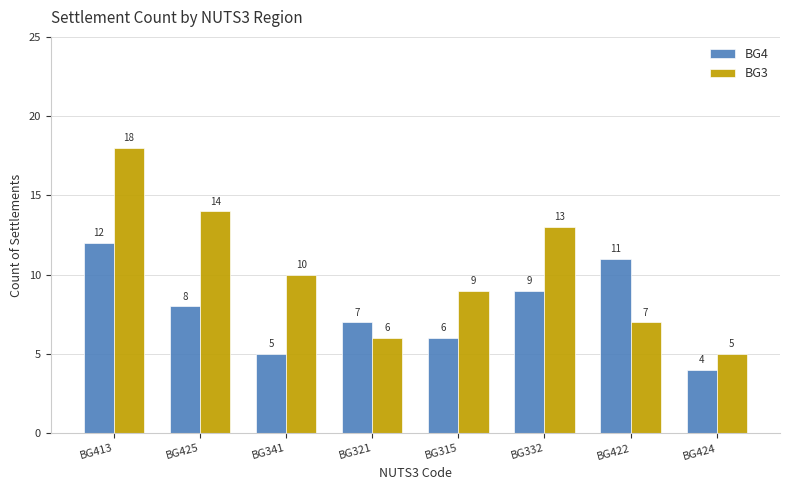

What is the average value of the BG3 series?

10